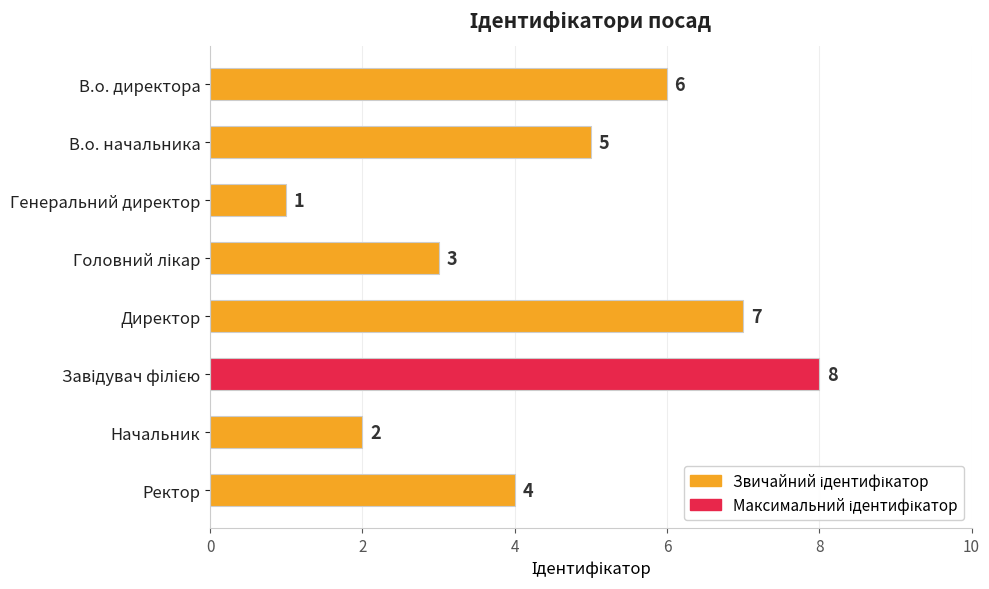

The chart shows a value of 0 at Генеральний директор. True or false?

False